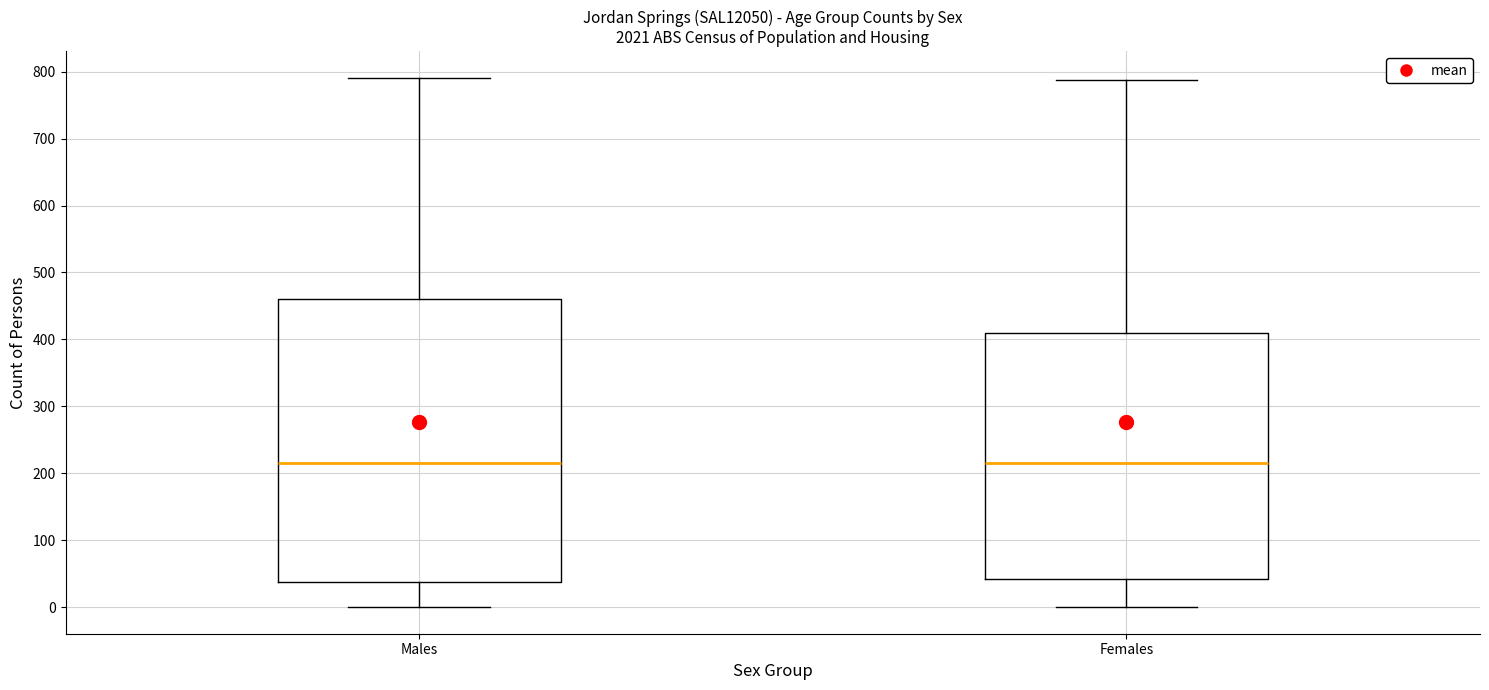

Reading left to right, transcribe this box plot: for each box, give where its median line is, the range the box spans, and where its two whiskers end, as read against the y-axis. The values are not printed on the chart, so give them approximately, as read against the axis.

Males: median 220, box 40 to 460, whiskers 0 to 790
Females: median 220, box 40 to 410, whiskers 0 to 790